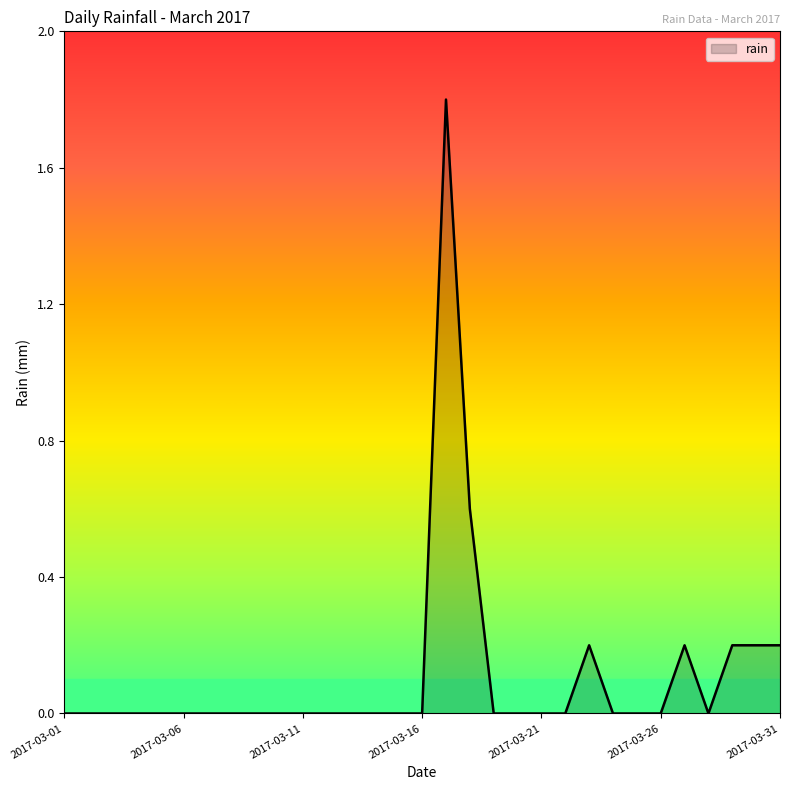

What is the difference between the maximum and minimum values?

1.8